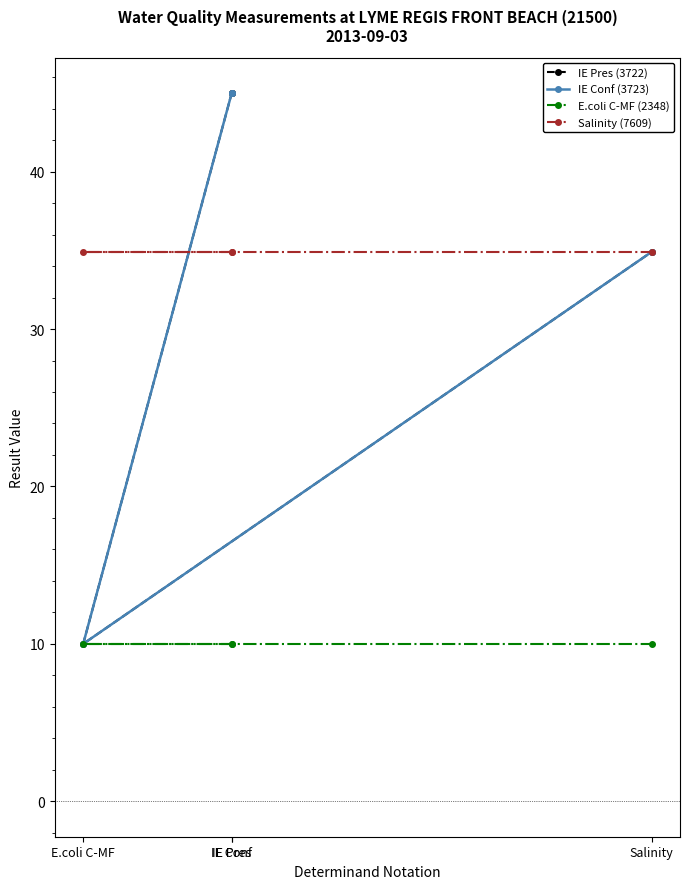

How many lines are shown in the chart?

4